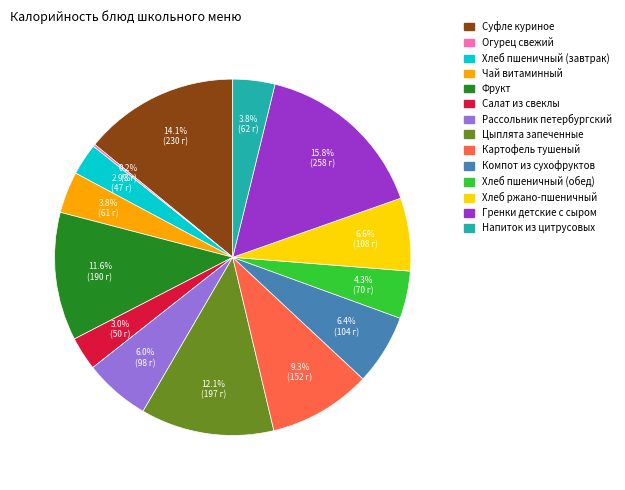

Which category has the biggest portion of the pie?

Гренки детские с сыром